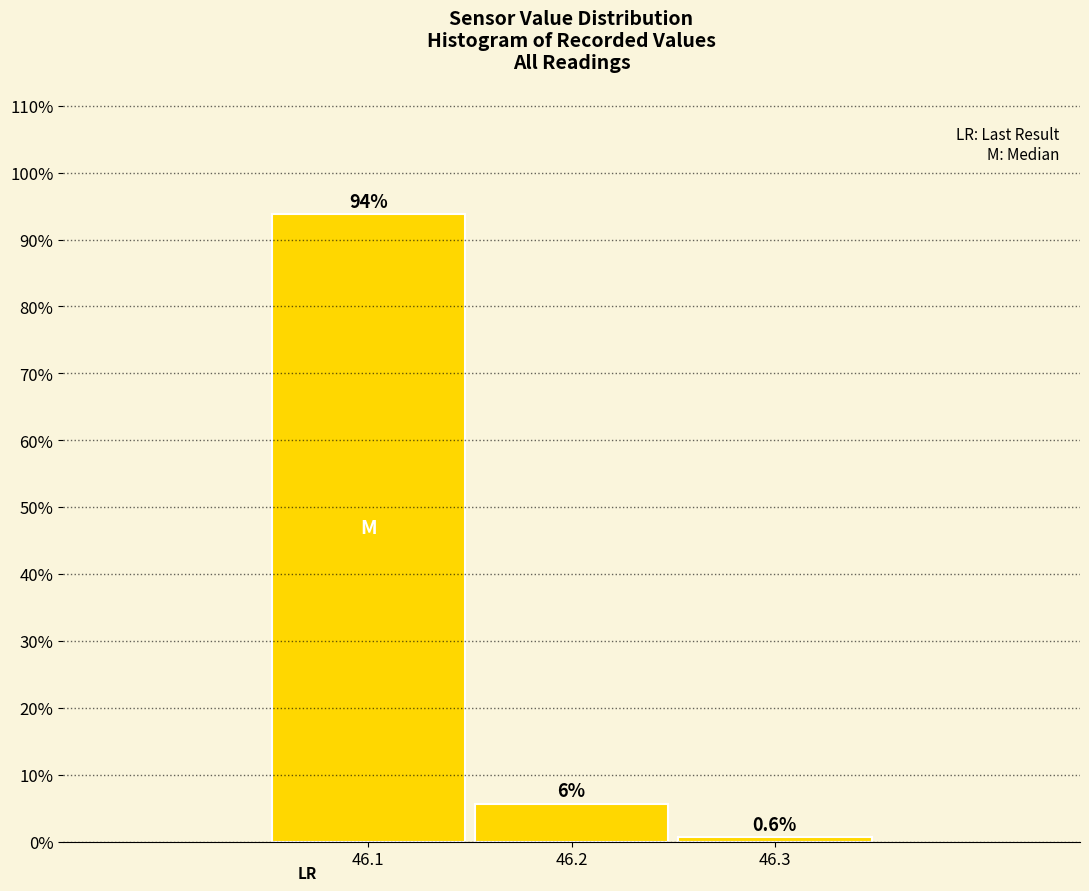

Reading left to right, list all the values displayed in this chart.

93.8	5.6	0.6